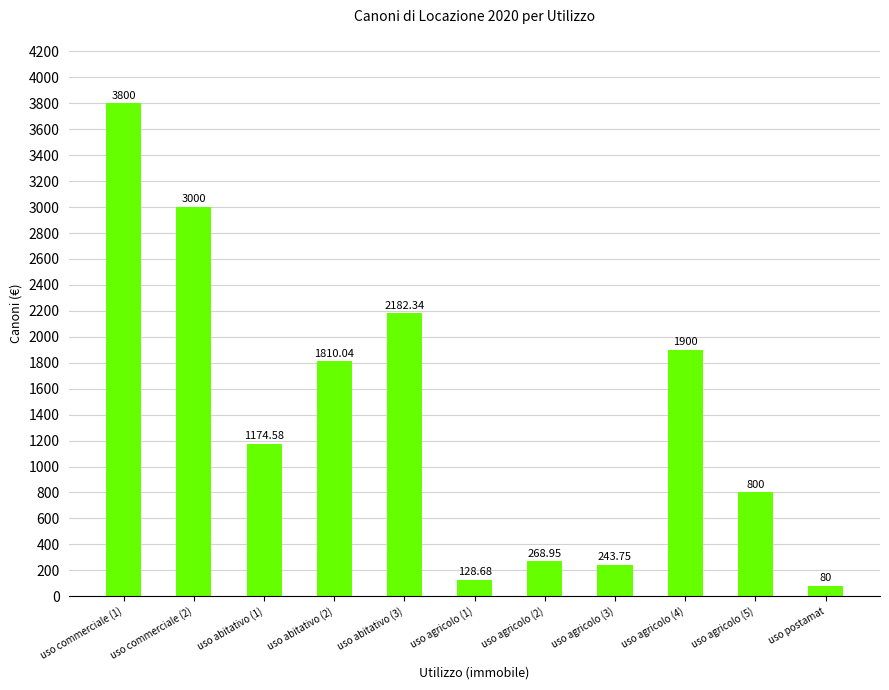

Approximately how many times larger is the value at uso agricolo (5) compared to uso agricolo (2)?

3.0